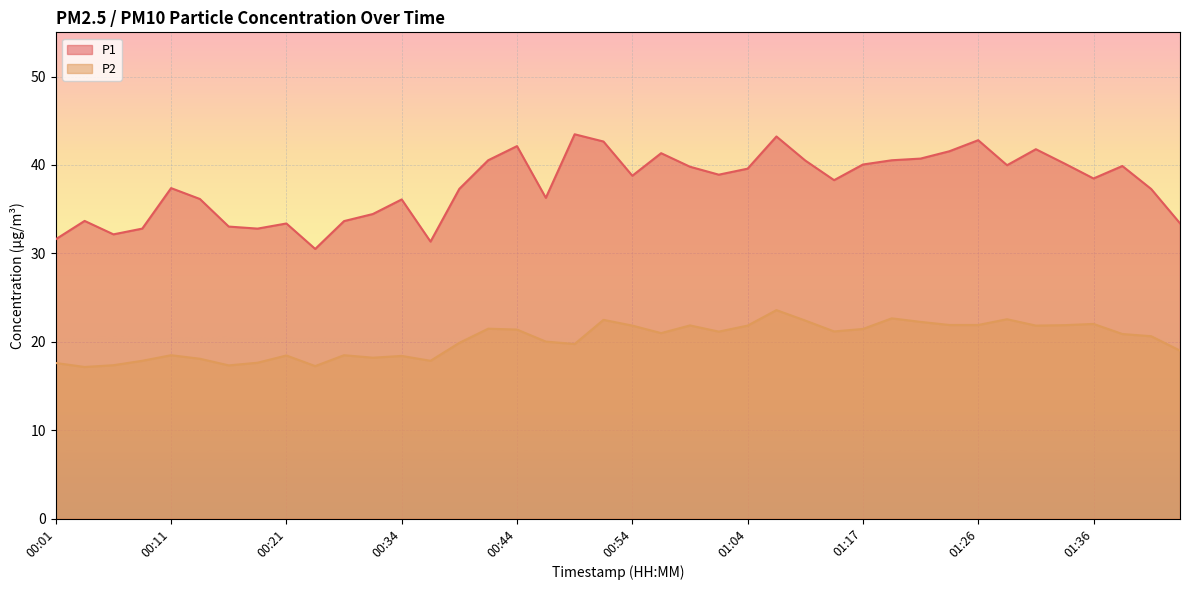

What is the maximum value for P2?

23.6